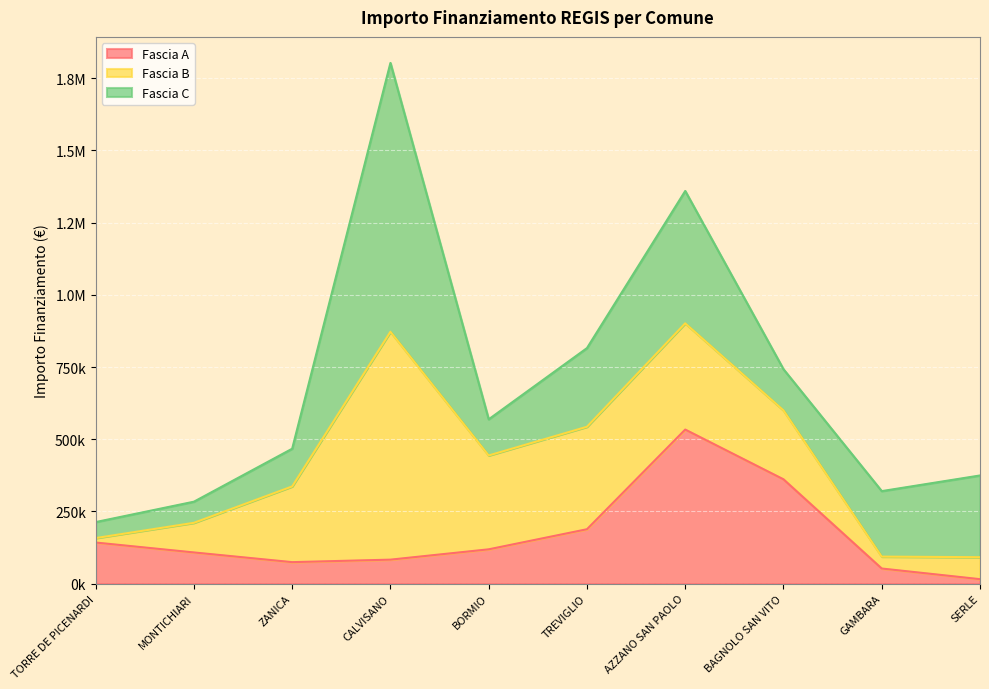

Which category has the lowest value in the Fascia B series?

TORRE DE PICENARDI